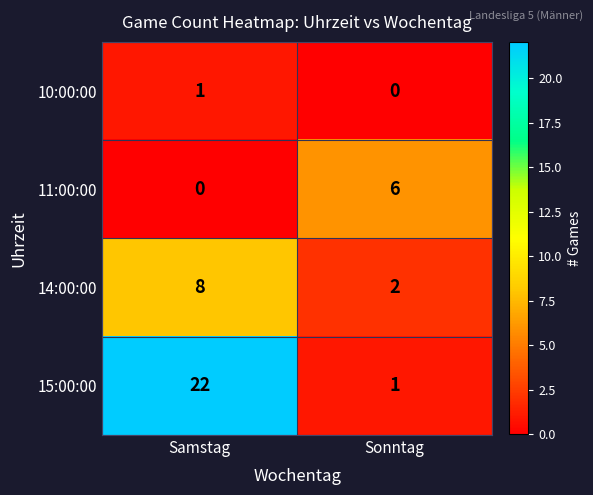

Count the number of categories in the chart.

2